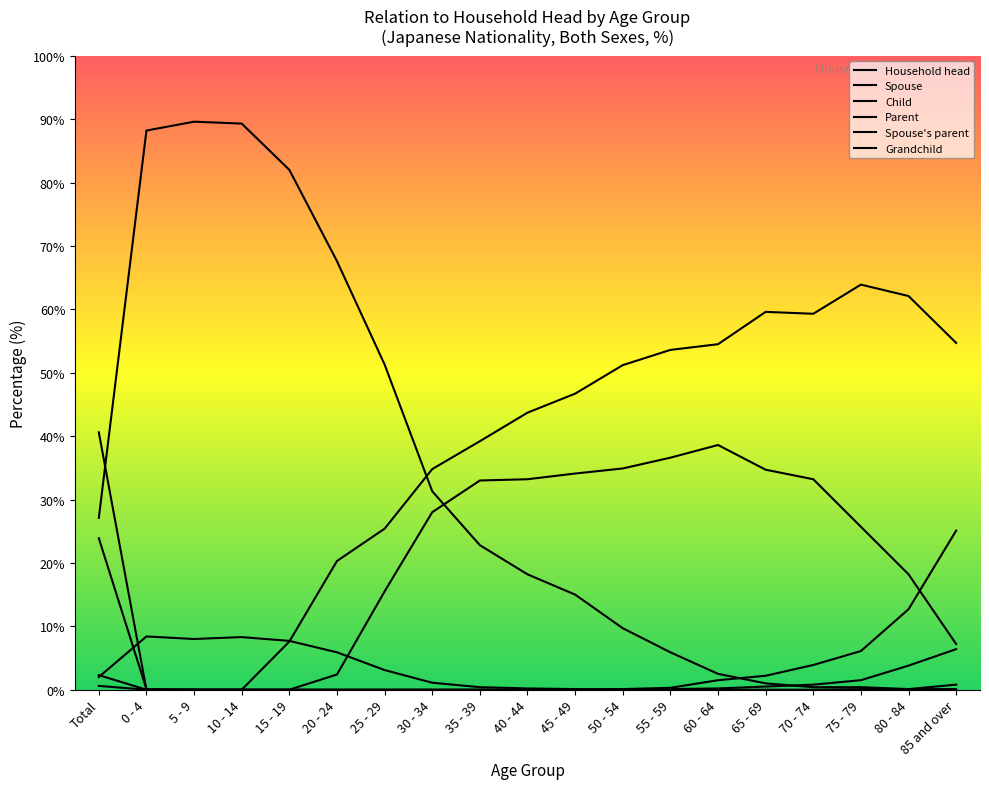

What is the label of the 8th point from the right?

50 - 54